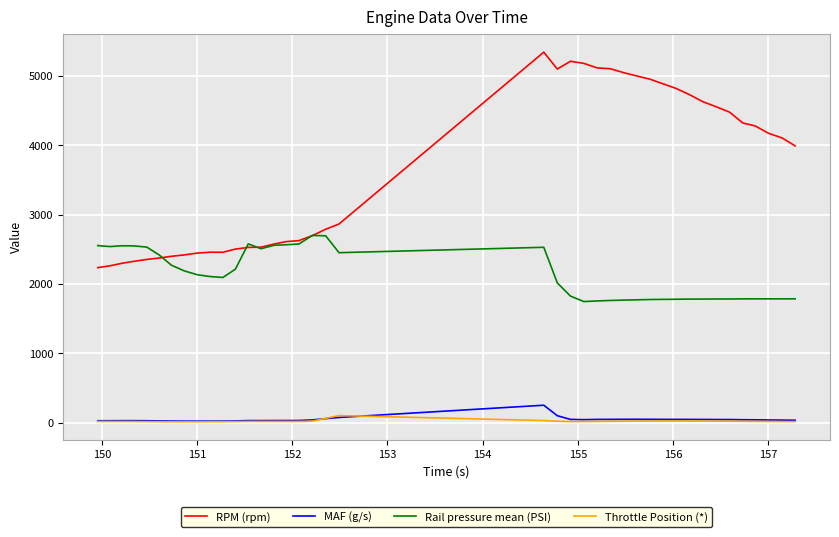

Which series has the widest spread of values?

RPM (rpm)